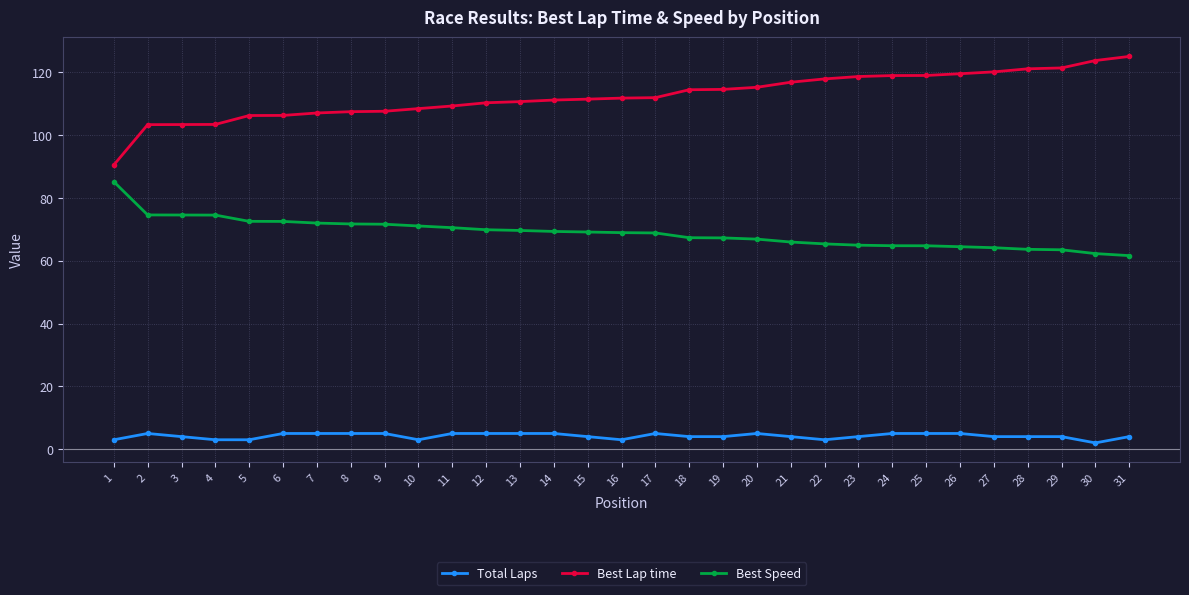

The value of Best Lap time at 4 is 103.4. True or false?

True